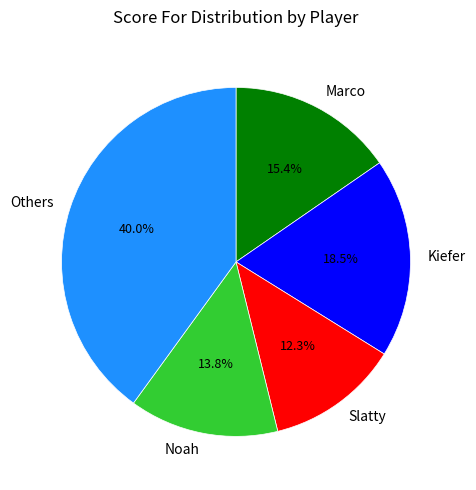

Which slice is the smallest?

Slatty